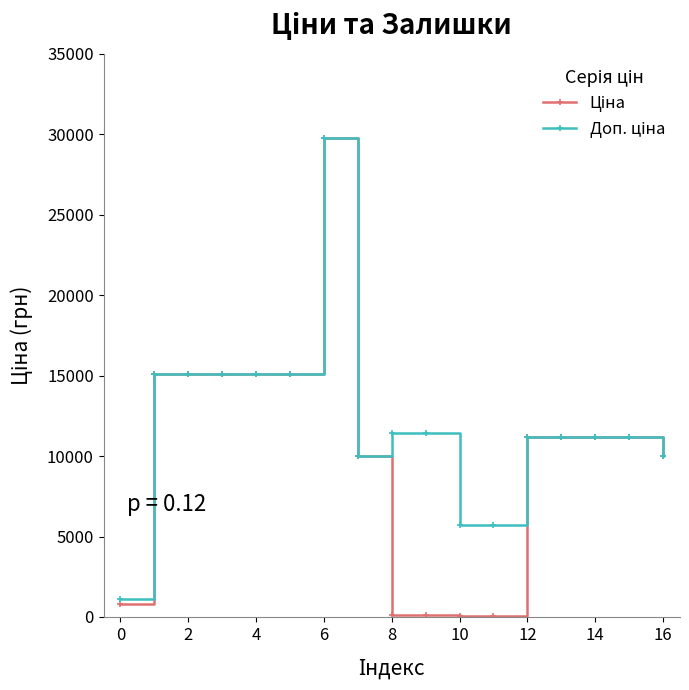

Which series has the largest range (max minus min)?

Ціна